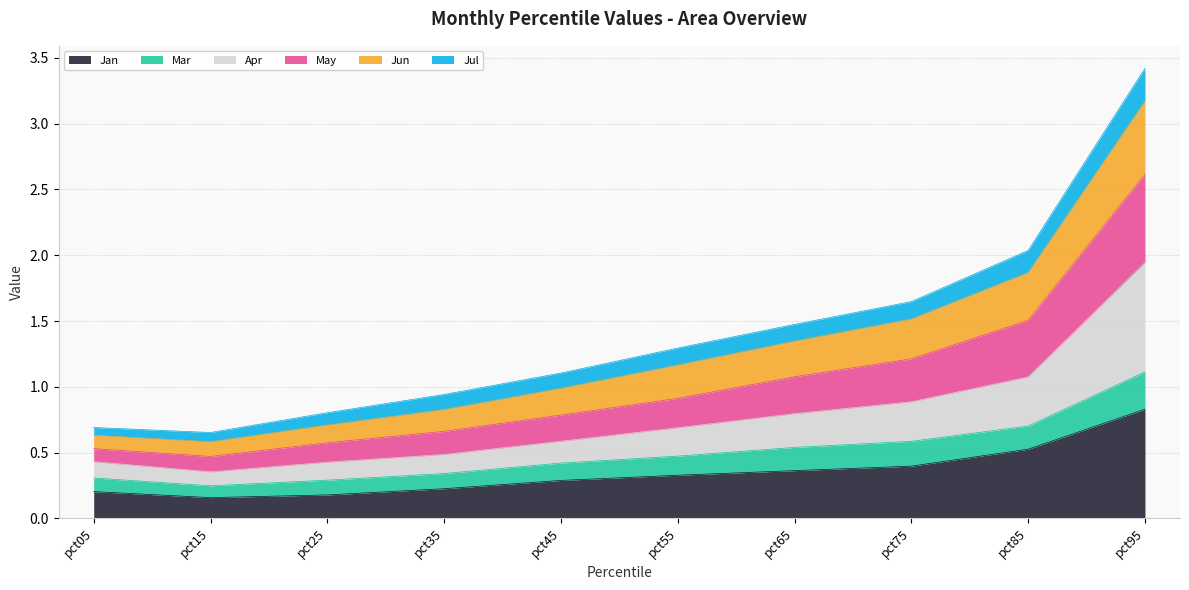

True or false: Mar and May cross at least once.

False